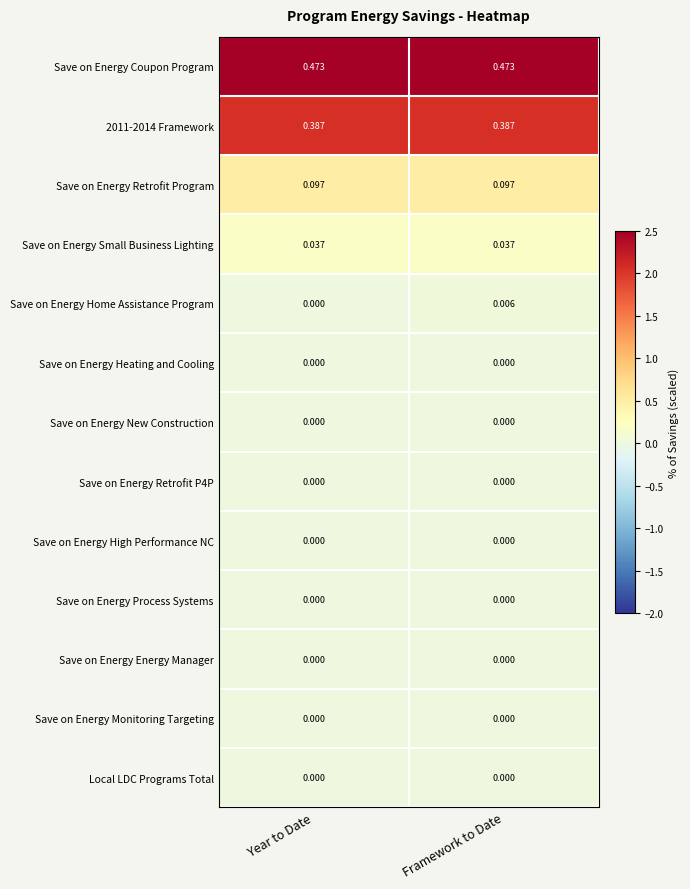

At which category is the sum across all series the highest?

Framework to Date